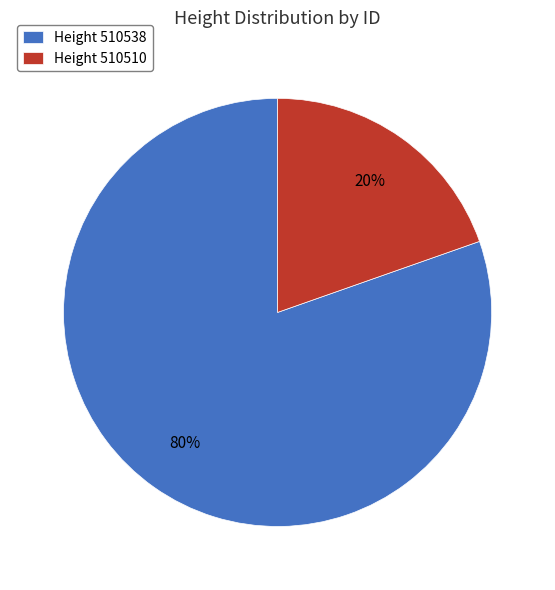

Between Height 510538 and Height 510510, which is larger?

Height 510538